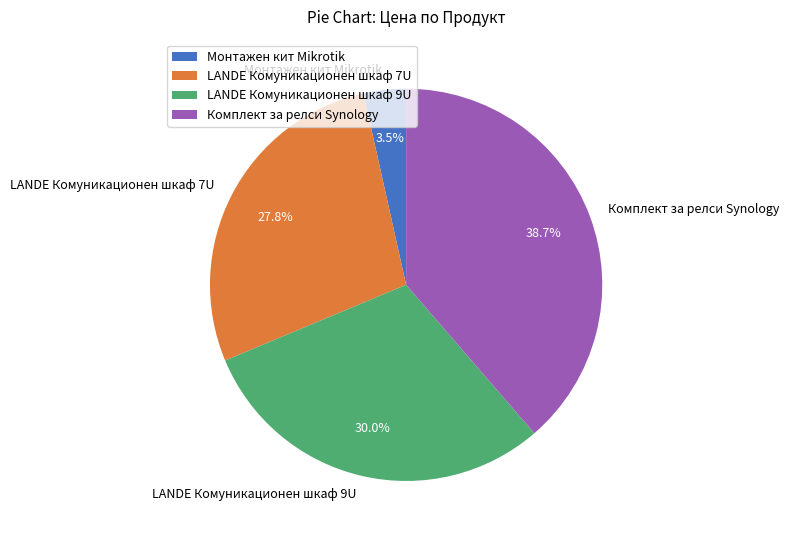

Is it true that Комплект за релси Synology is 24% of the pie?

False